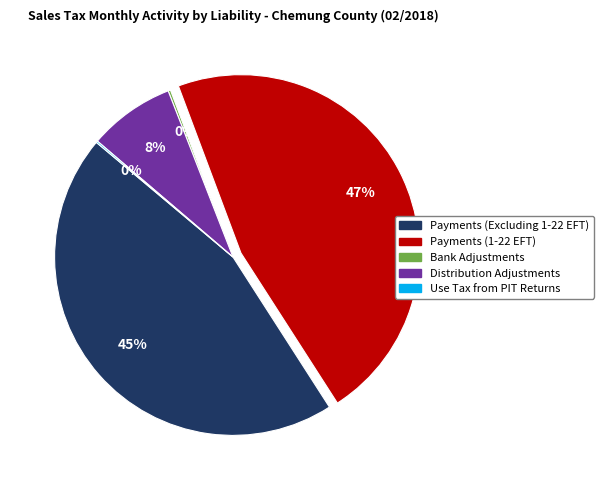

What is the largest slice in the pie chart?

Payments (1-22 EFT)